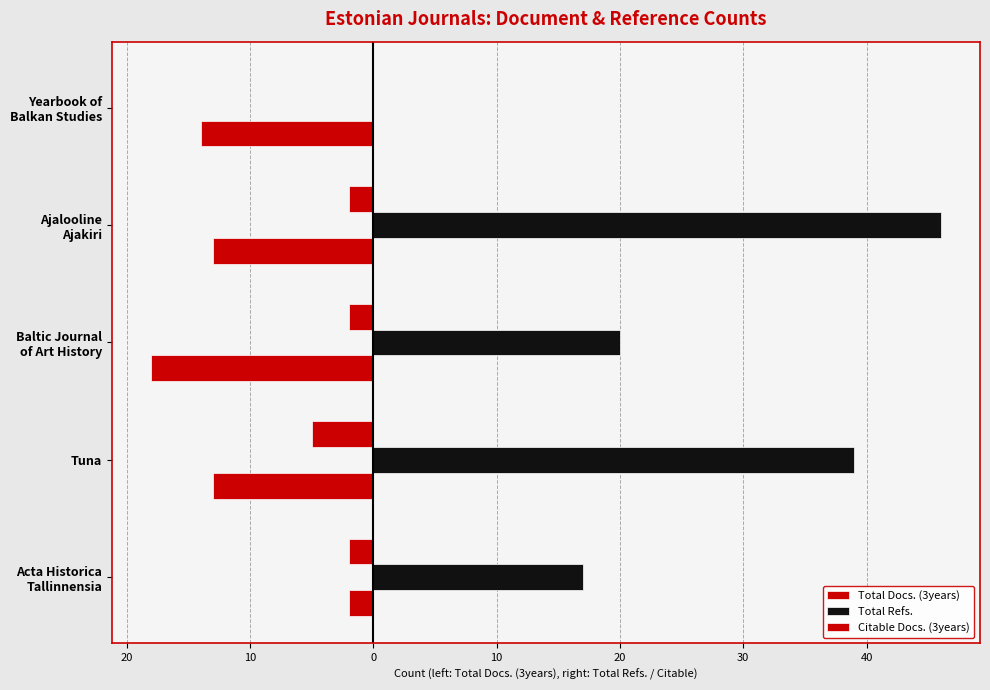

How many data points in Total Docs. (3years) are less than -13?

2